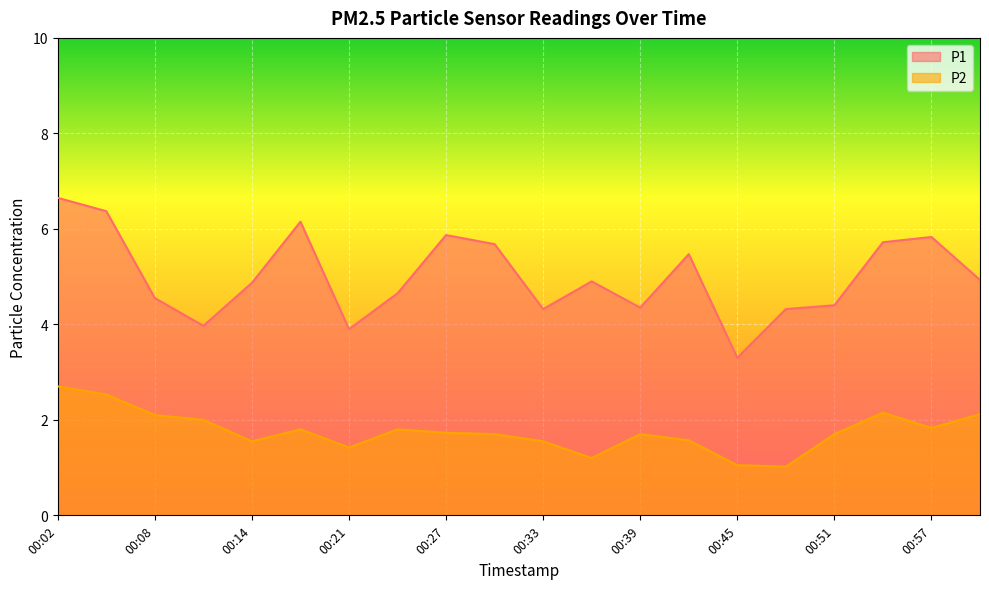

What is the total value across all series at 00:57?

7.7